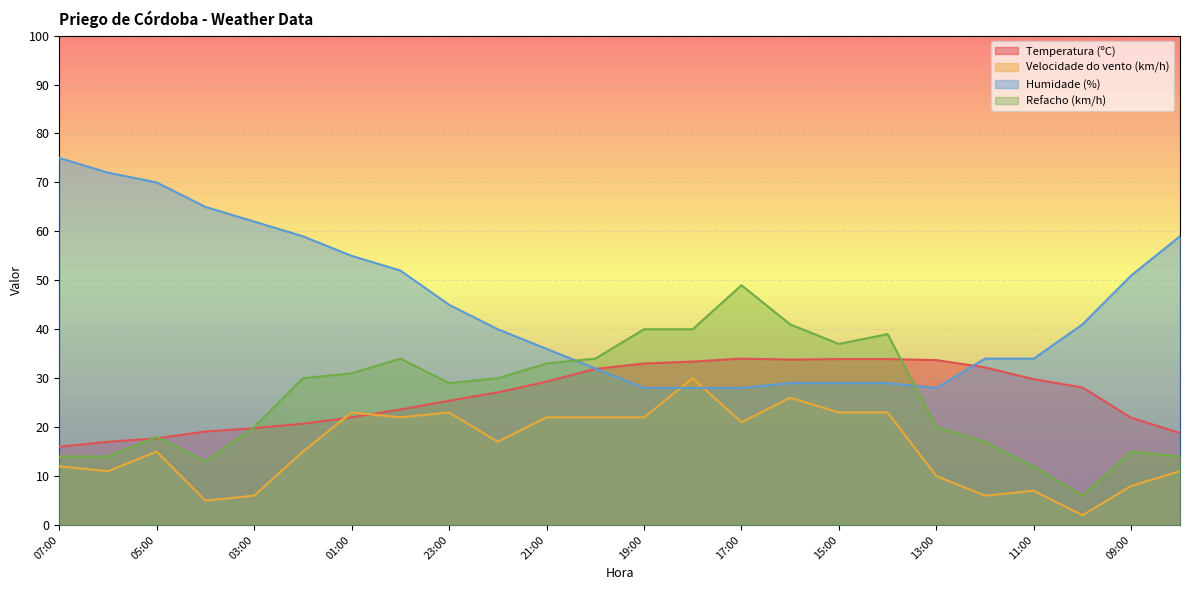

Is the value of Velocidade do vento (km/h) at 21:00 greater than the value of Humidade (%) at 20:00?

No